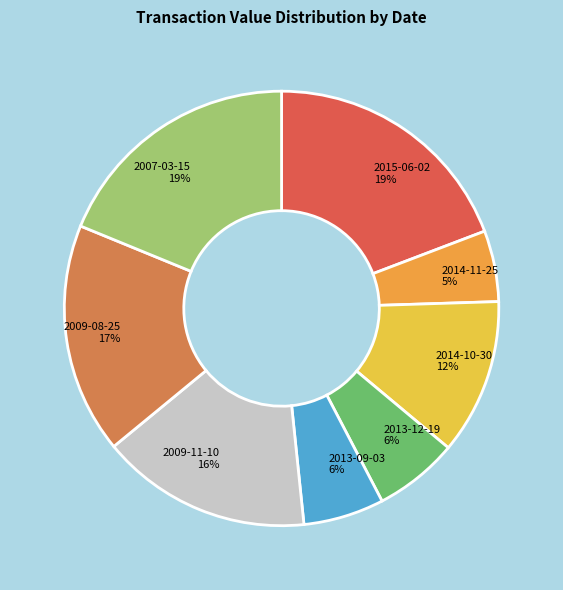

To the nearest percent, what is the difference between the largest and smallest slice percentages?

14%